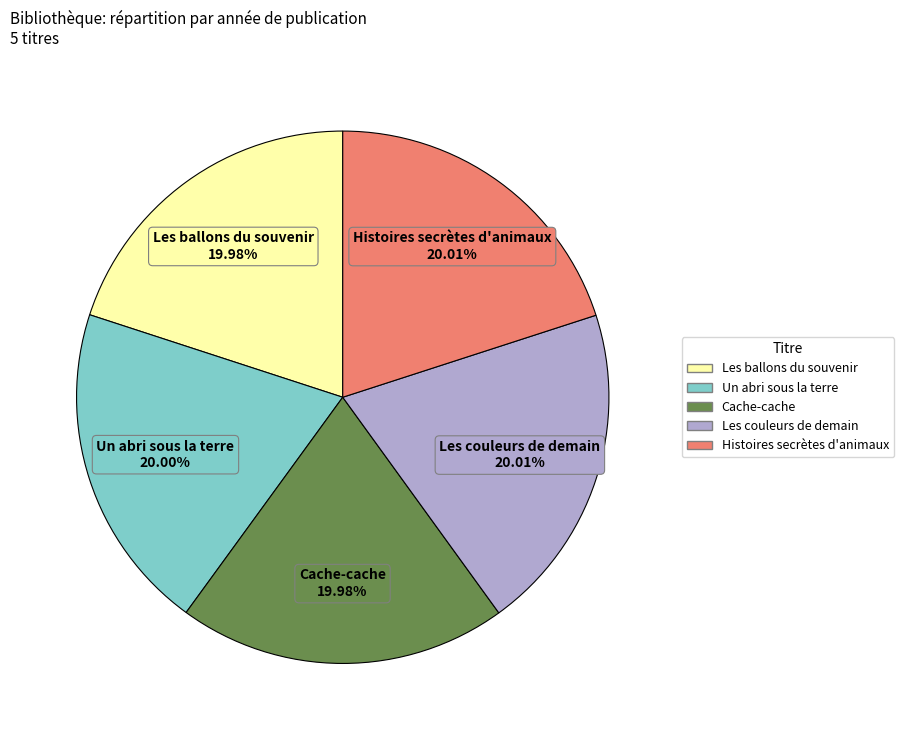

Is there any slice that represents more than half of the pie?

No